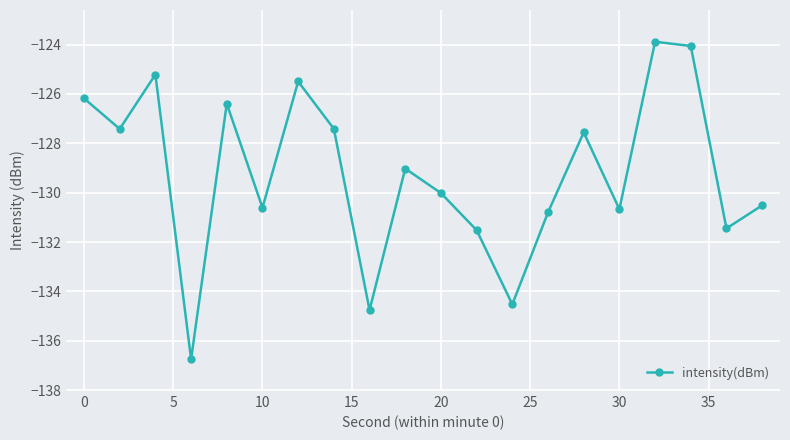

What is the value of the 11th point from the left?

-130.0